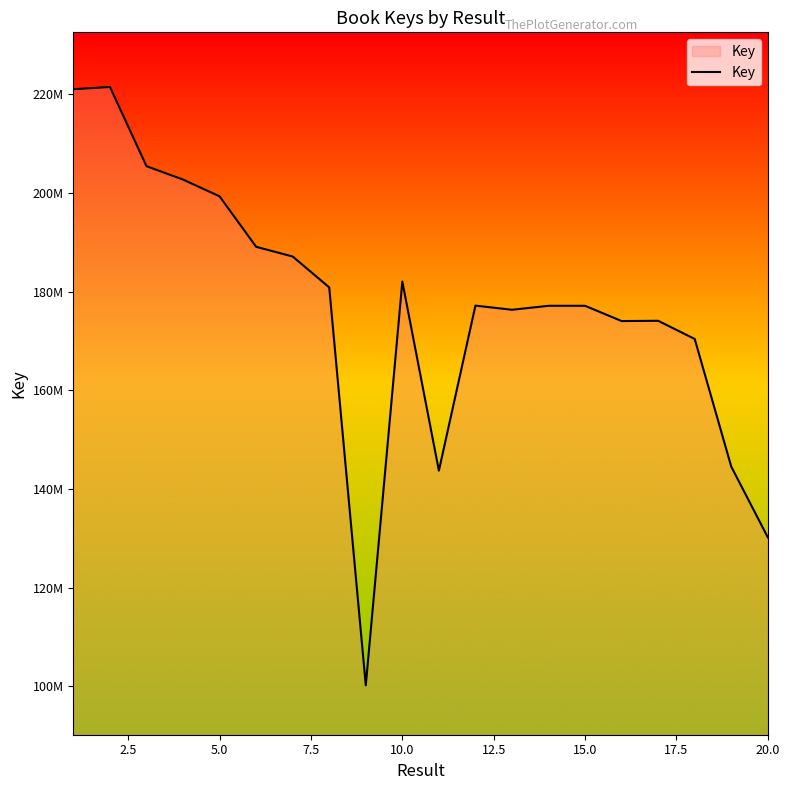

Does the chart display data point markers on the line(s)?

No